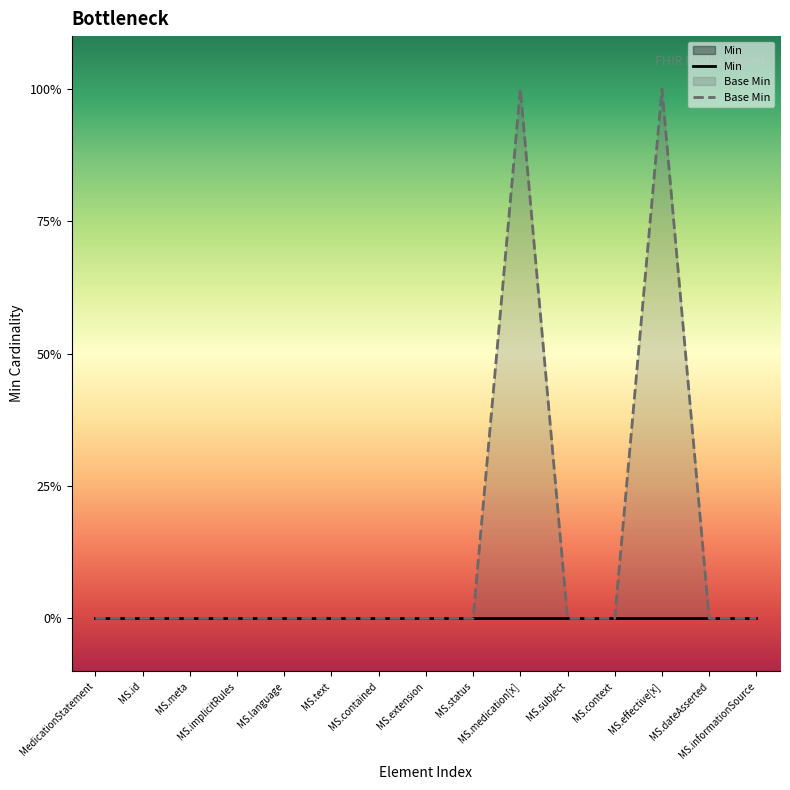

List the series in order of their overall mean, lowest first.

Min, Base Min